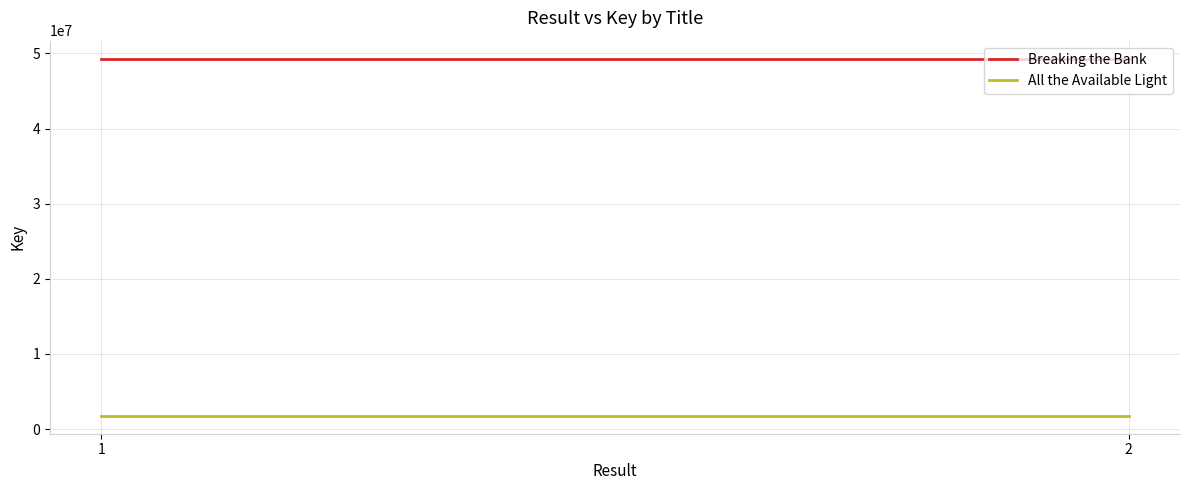

What is the sum of the All the Available Light values at 1 and 2?

3523896